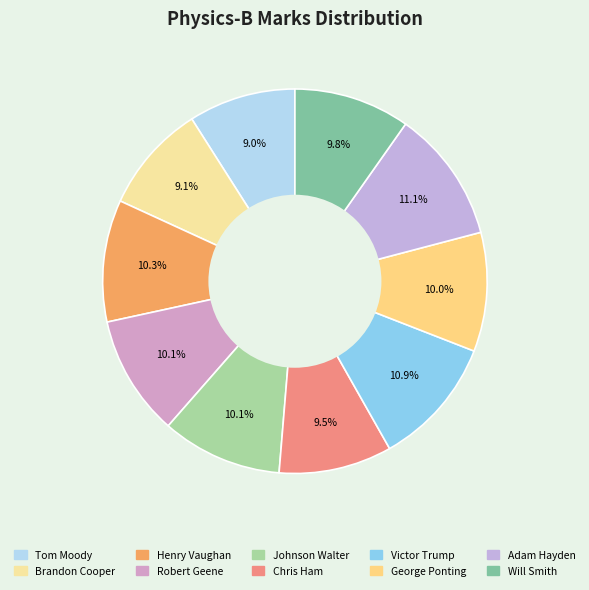

What is the ratio of the value at Adam Hayden to the value at Chris Ham?

1.2